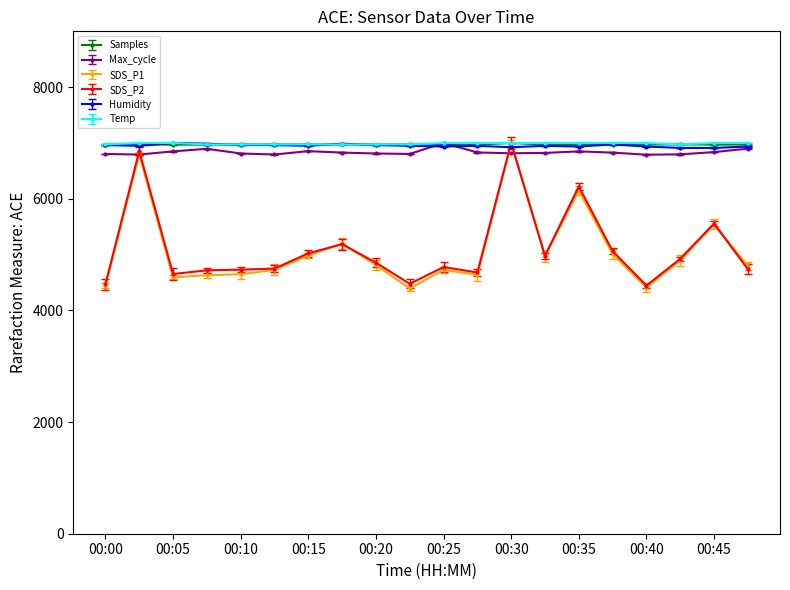

Reading left to right, what are all the values shown in this chart?

Samples: 6972.0	6973.8	6970.4	6971.4	6974.2	6974.0	6972.8	6972.9	6971.8	6972.8	6972.6	6972.7	7000.0	6971.9	6970.9	6972.7	6973.8	6973.9	6971.3	6973.3
Max_cycle: 6803.4	6792.6	6849.4	6895.6	6811.4	6793.7	6853.6	6827.6	6811.5	6803.6	7000.0	6830.3	6815.4	6822.3	6849.4	6826.9	6790.1	6796.2	6836.8	6898.7
SDS_P1: 4445.3	6799.7	4592.9	4631.5	4649.1	4726.4	4982.9	5200.8	4814.3	4392.6	4726.4	4638.6	7000.0	4972.4	6149.6	5007.5	4410.1	4895.1	5541.7	4796.7
SDS_P2: 4465.2	6855.7	4652.4	4718.7	4730.4	4749.9	5022.8	5186.6	4855.2	4476.9	4777.2	4679.7	7000.0	4979.9	6220.1	5061.8	4445.7	4925.3	5557.1	4738.2
Humidity: 6961.9	6949.2	7000.0	6987.3	6961.9	6961.9	6949.2	6987.3	6961.9	6949.2	6936.5	6949.2	6923.8	6949.2	6936.5	6974.6	6936.5	6911.1	6911.1	6936.5
Temp: 6973.6	7000.0	7000.0	6973.6	6973.6	6973.6	6973.6	6973.6	6973.6	6973.6	7000.0	7000.0	7000.0	7000.0	7000.0	7000.0	7000.0	6973.6	7000.0	7000.0